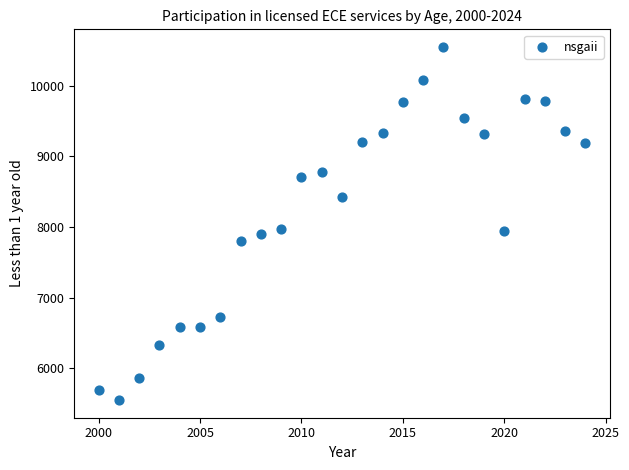

What is the range of X values (max minus min)?

24